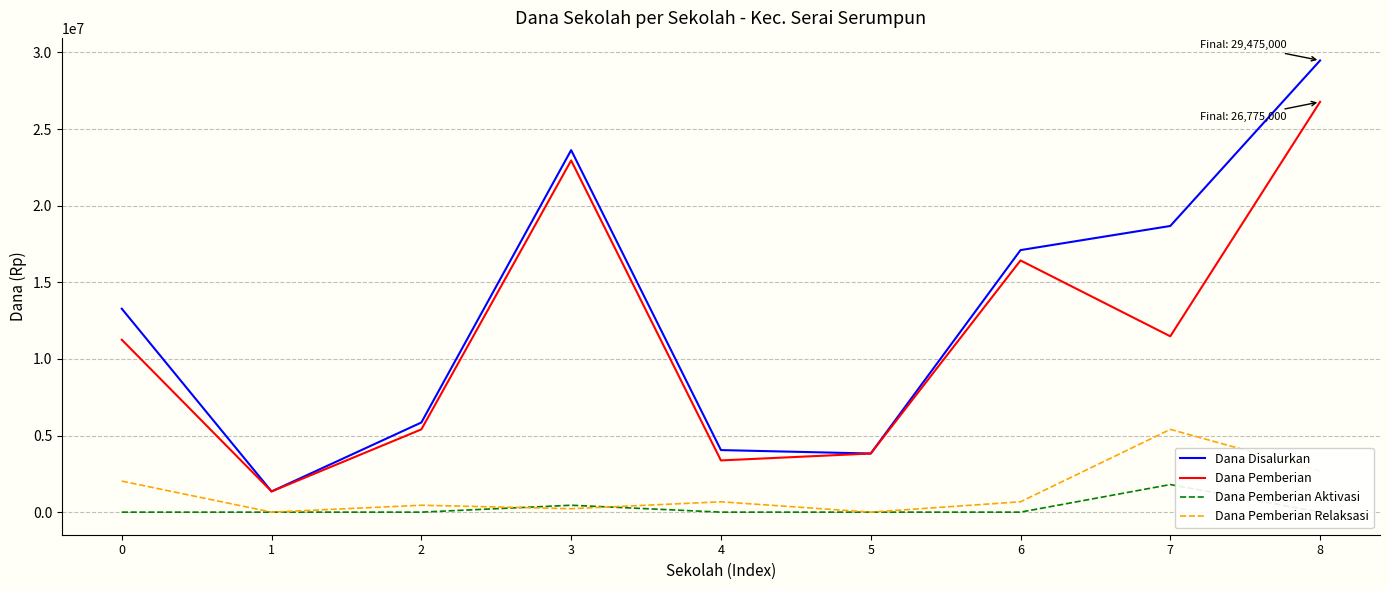

Reading right to left, transcribe all the data shown in this chart.

Dana Disalurkan: 29475000	18675000	17100000	3825000	4050000	23625000	5850000	1350000	13275000
Dana Pemberian: 26775000	11475000	16425000	3825000	3375000	22950000	5400000	1350000	11250000
Dana Pemberian Aktivasi: 0	1800000	0	0	0	450000	0	0	0
Dana Pemberian Relaksasi: 2700000	5400000	675000	0	675000	225000	450000	0	2025000